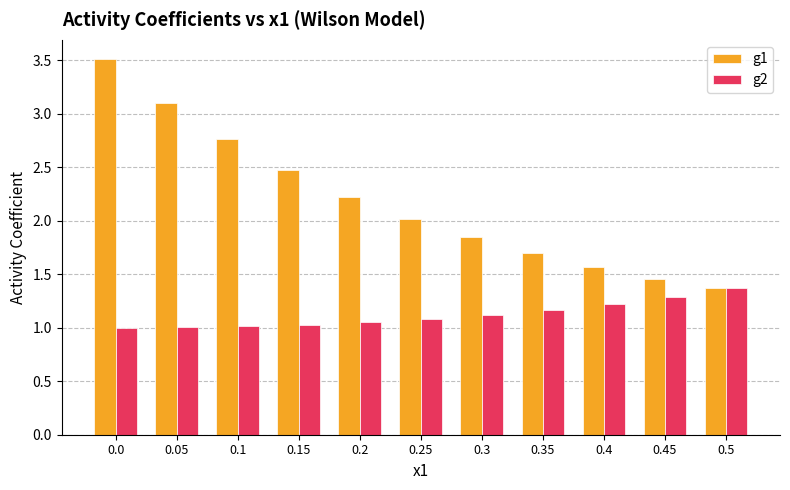

How many bars are there in total?

22